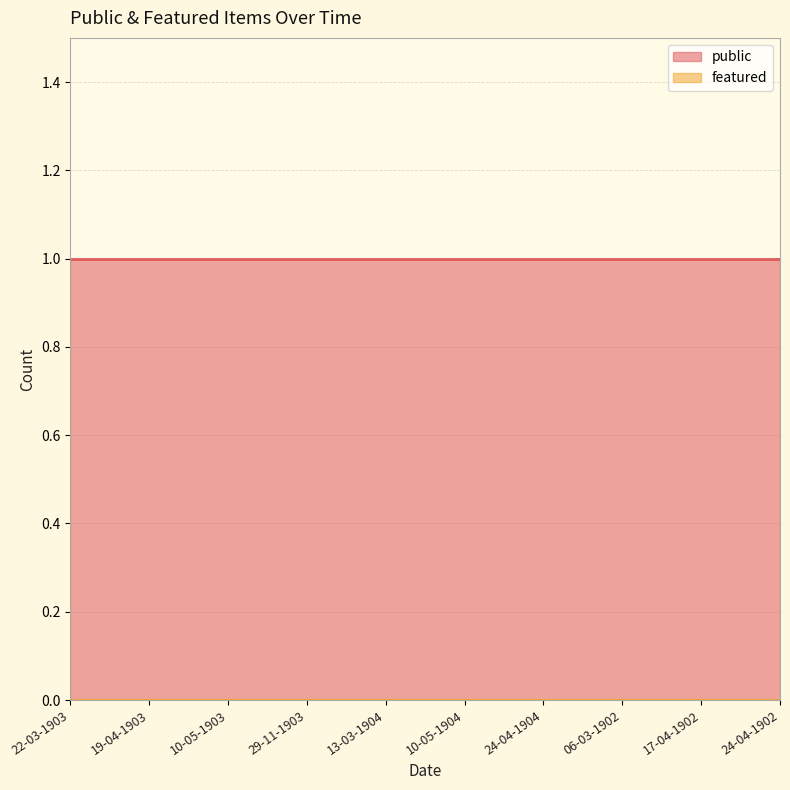

Reading left to right, what are all the values shown in this chart?

public: 22-03-1903=1	19-04-1903=1	10-05-1903=1	29-11-1903=1	13-03-1904=1	10-05-1904=1	24-04-1904=1	06-03-1902=1	17-04-1902=1	24-04-1902=1
featured: 22-03-1903=0	19-04-1903=0	10-05-1903=0	29-11-1903=0	13-03-1904=0	10-05-1904=0	24-04-1904=0	06-03-1902=0	17-04-1902=0	24-04-1902=0